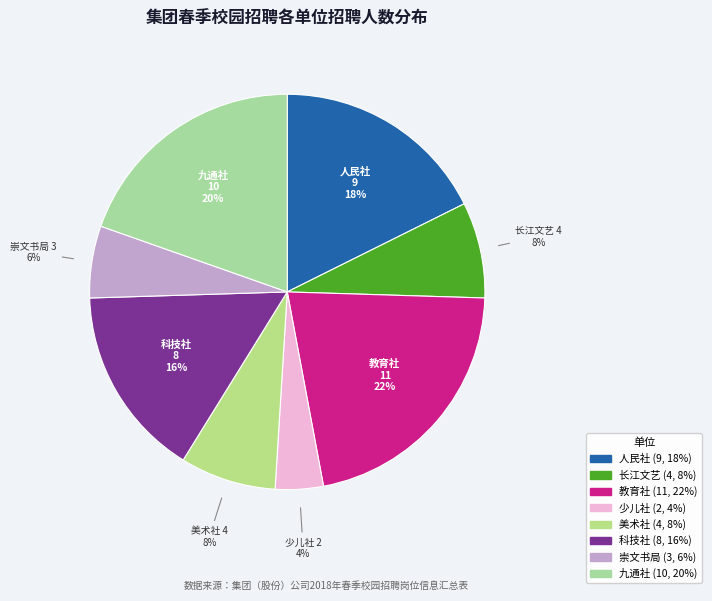

The 美术社 slice represents 8% of the pie. True or false?

True